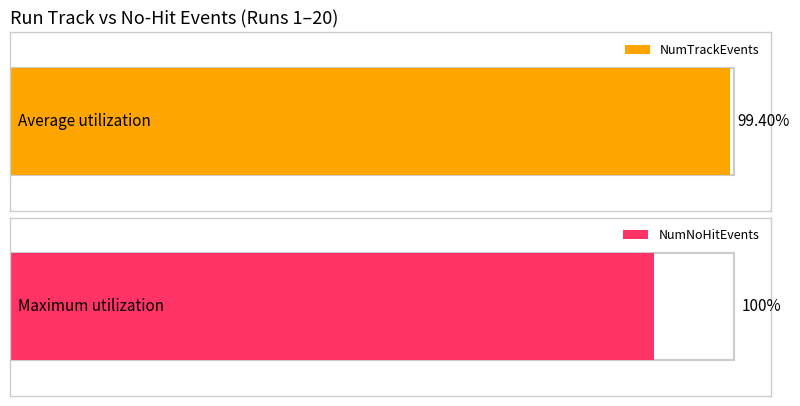

Which series has the widest spread of values?

NumTrackEvents